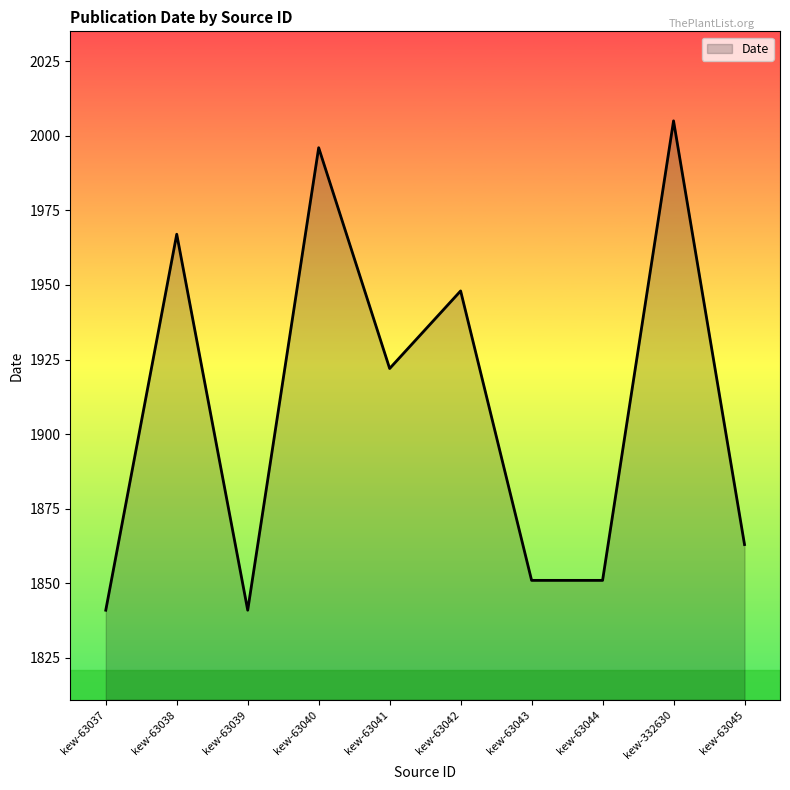

What is the difference between the maximum and minimum values?

164